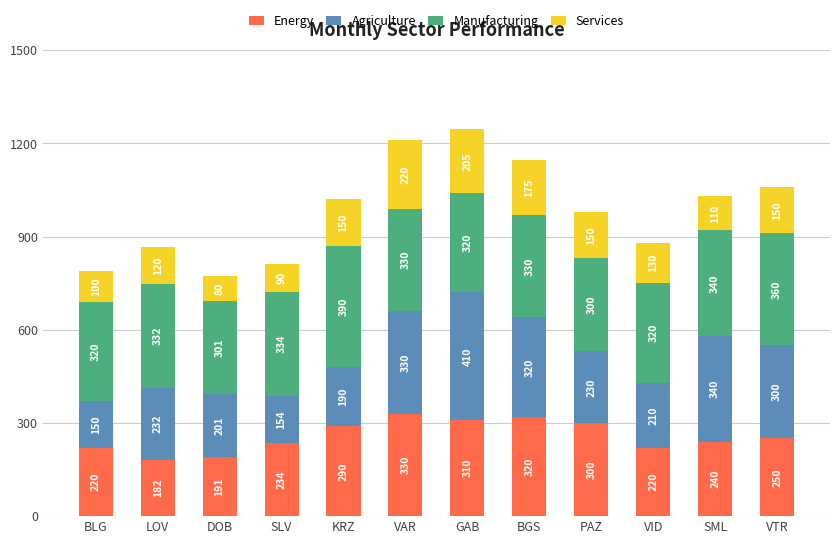

True or false: Energy has a value of 89 at LOV.

False